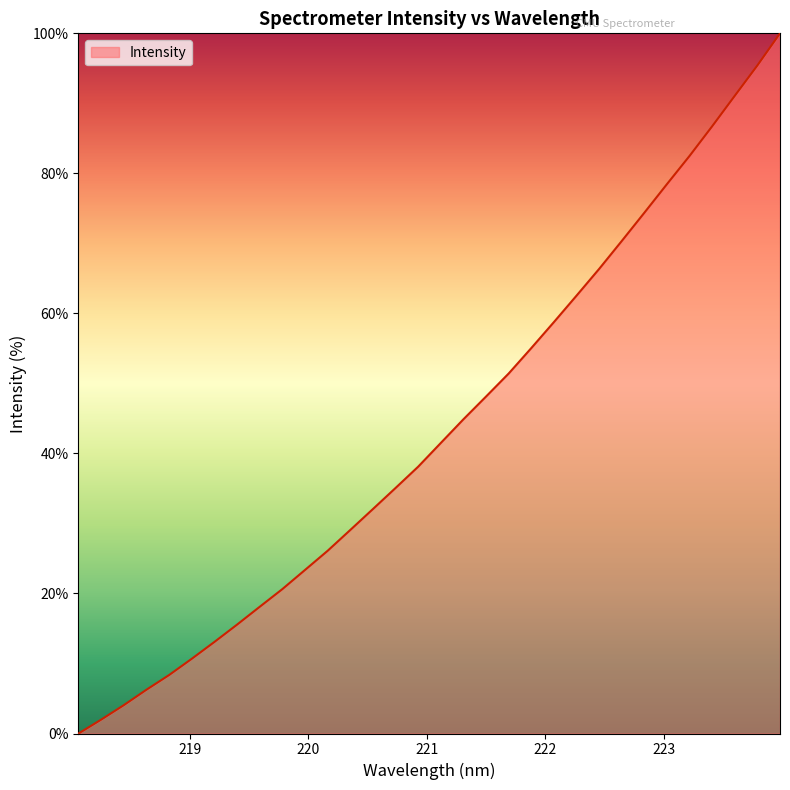

What is the greatest value displayed?

100.0